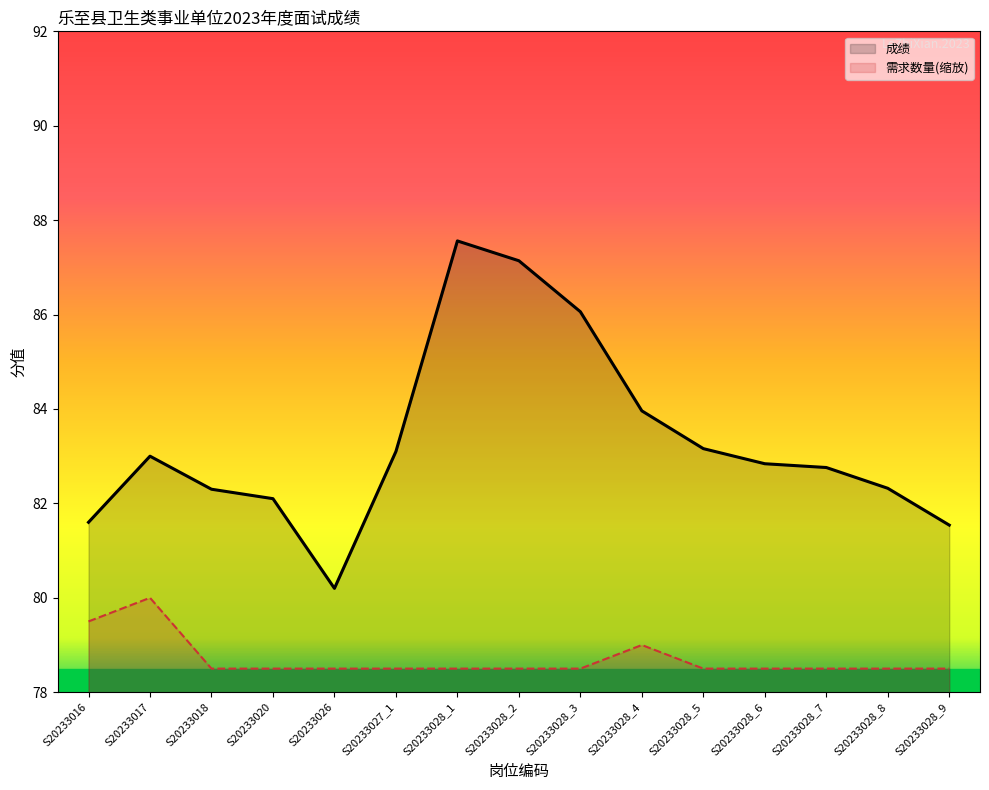

Reading left to right, what are all the values shown in this chart?

需求数量: S20233016=79.5	S20233017=80.0	S20233018=78.5	S20233020=78.5	S20233026=78.5	S20233027_1=78.5	S20233028_1=78.5	S20233028_2=78.5	S20233028_3=78.5	S20233028_4=79.0	S20233028_5=78.5	S20233028_6=78.5	S20233028_7=78.5	S20233028_8=78.5	S20233028_9=78.5
成绩: S20233016=81.6	S20233017=83.0	S20233018=82.3	S20233020=82.1	S20233026=80.2	S20233027_1=83.1	S20233028_1=87.6	S20233028_2=87.1	S20233028_3=86.1	S20233028_4=84.0	S20233028_5=83.2	S20233028_6=82.8	S20233028_7=82.8	S20233028_8=82.3	S20233028_9=81.5